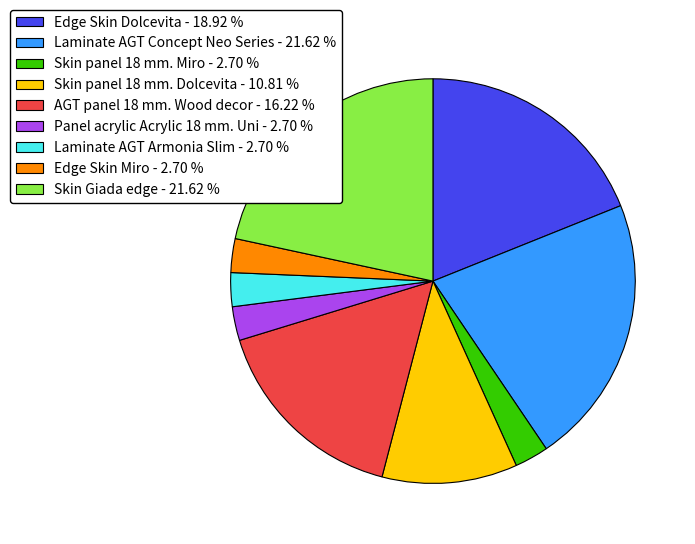

How many segments does this pie chart have?

9